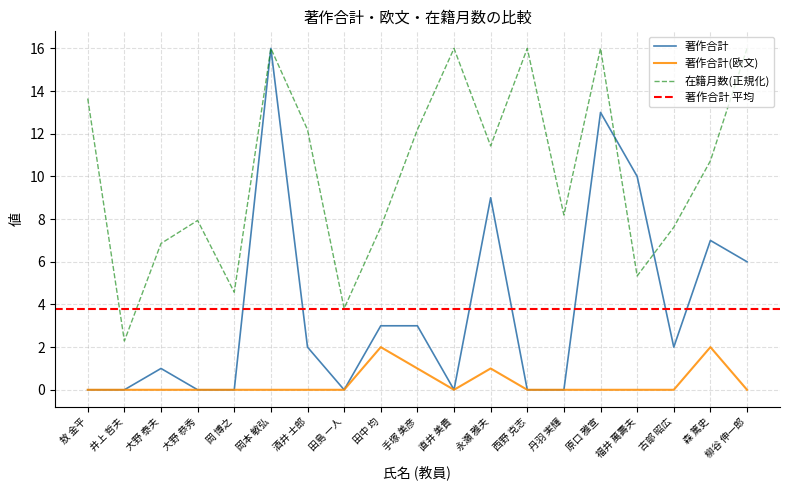

Is the value of 著作合計(欧文) at 永瀬 雅夫 greater than the value of 在籍月数 at 井上 哲夫?

No